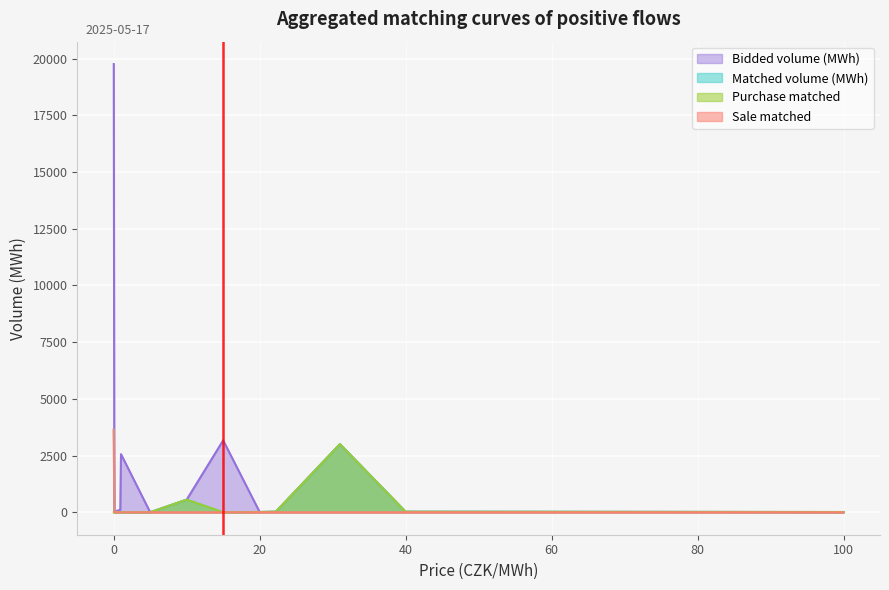

How many lines are shown in the chart?

4